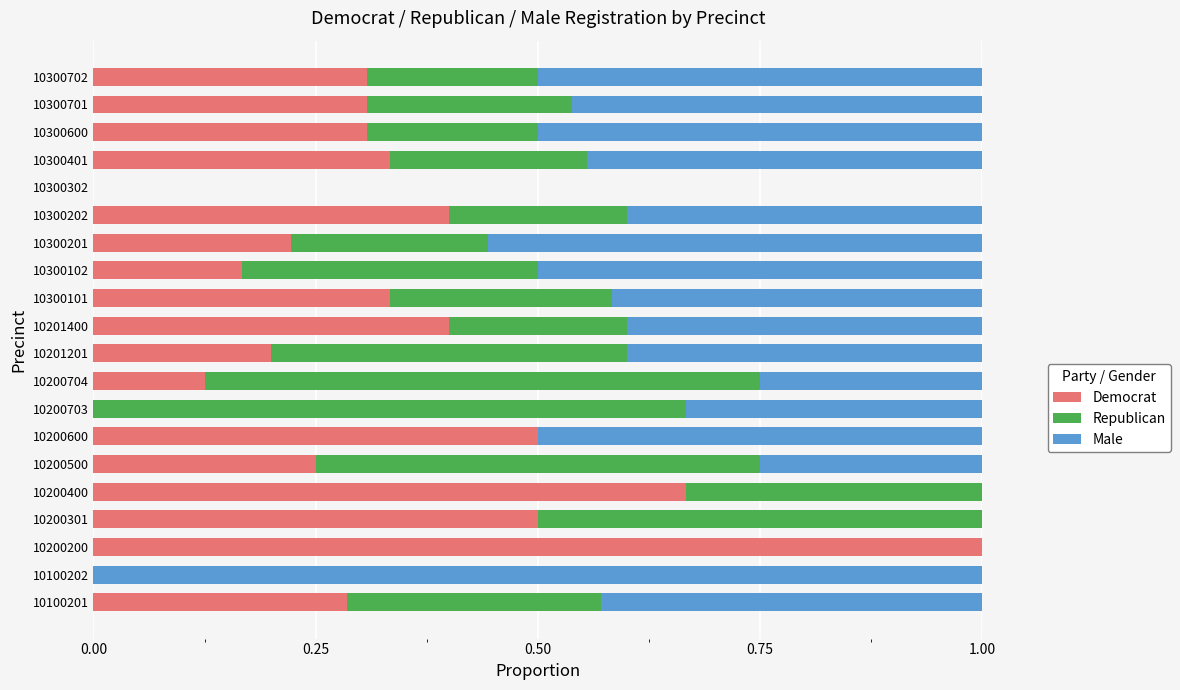

The Democrat series shows 0.2 at 10200500. True or false?

True